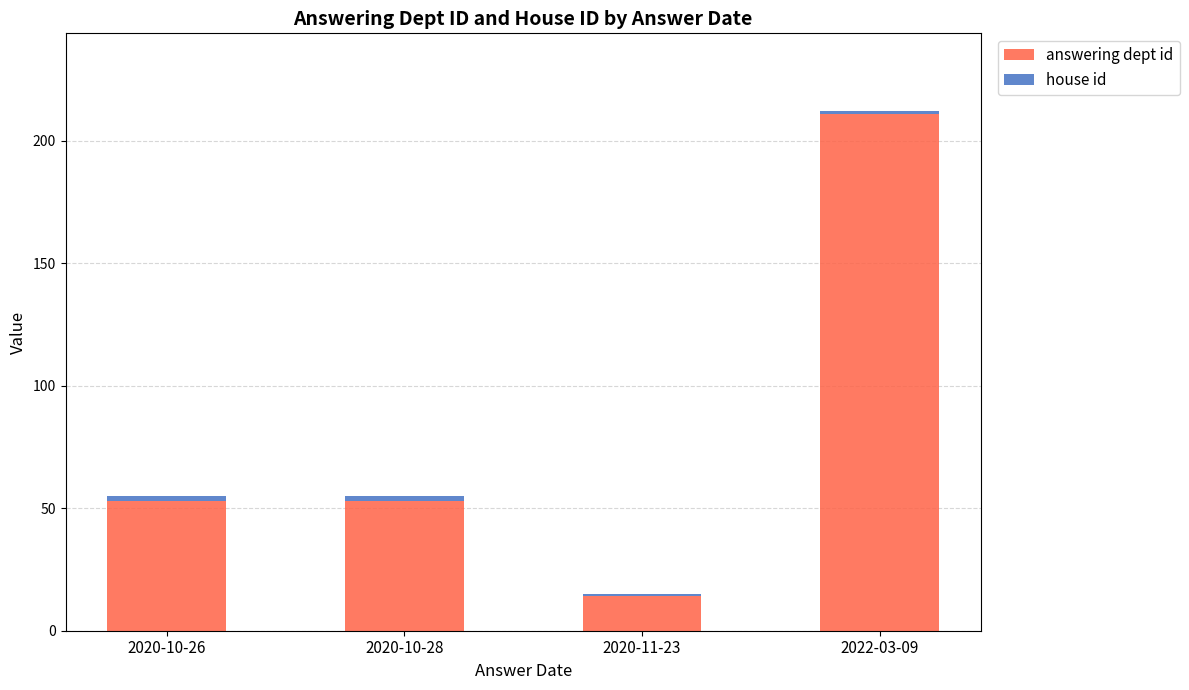

How many bars are there in total?

4